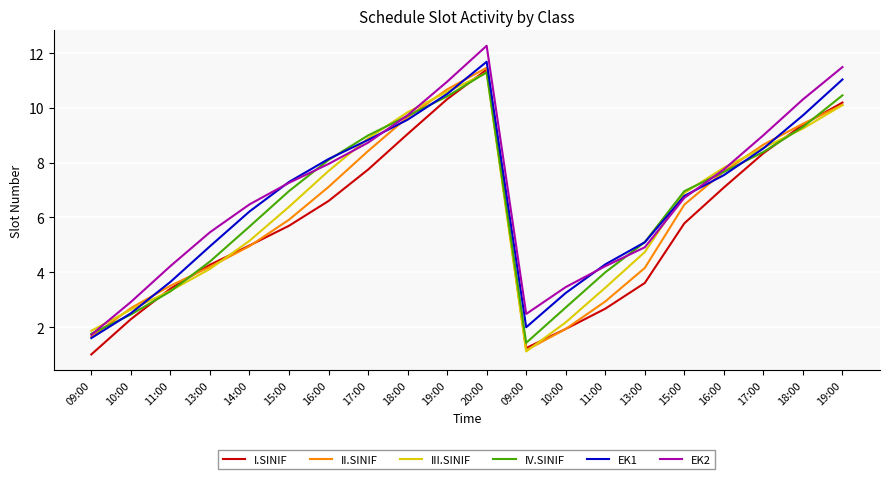

At which category is the sum across all series the highest?

20:00